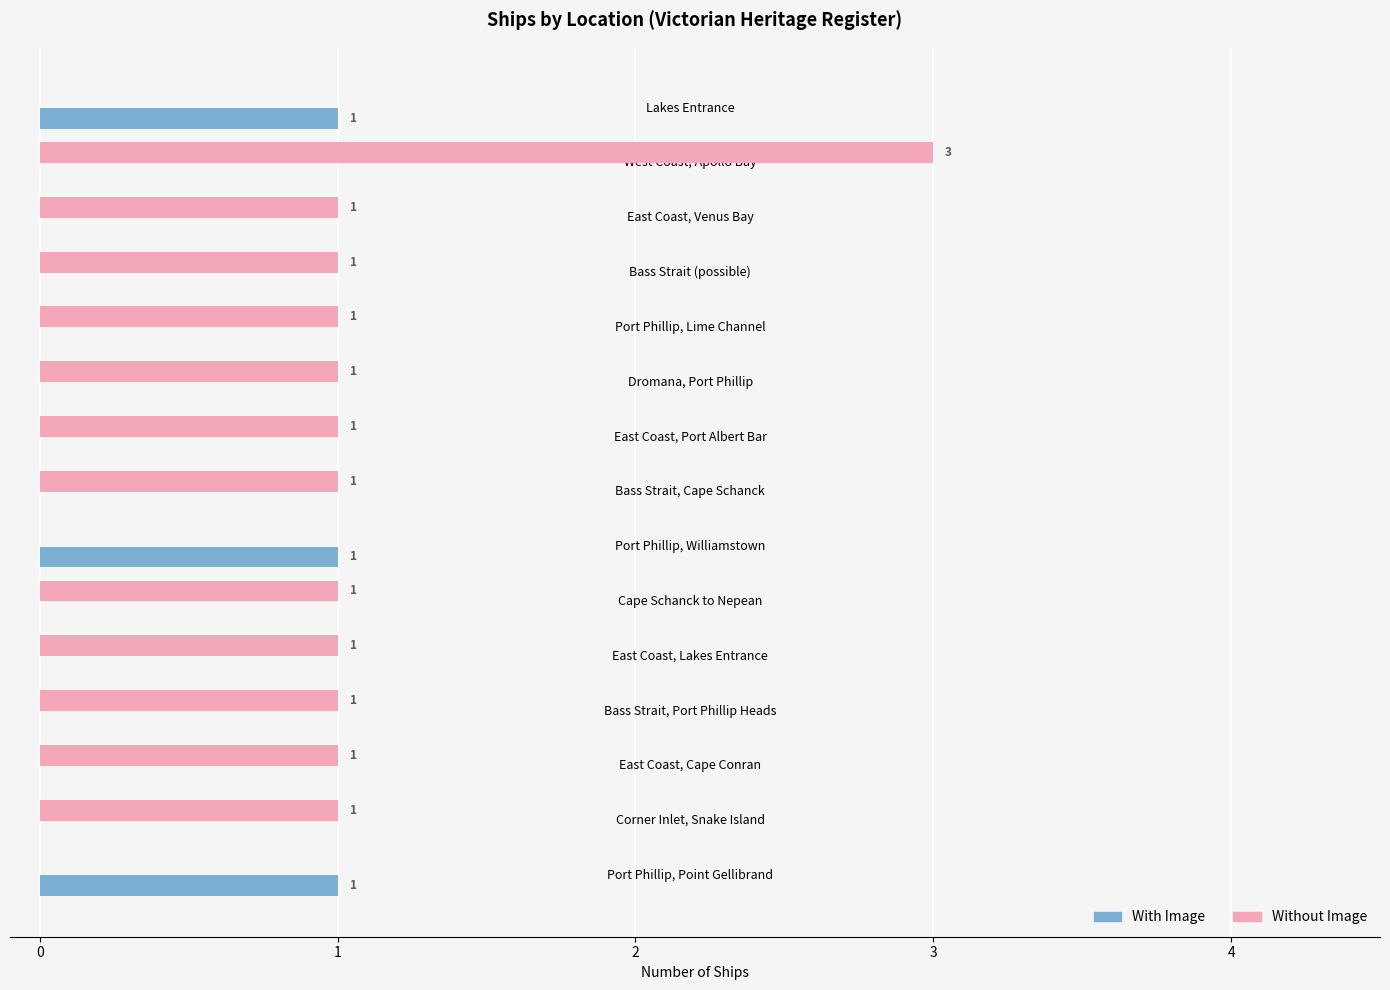

Is it true that Without Image equals 1 at East Coast, Cape Conran?

True